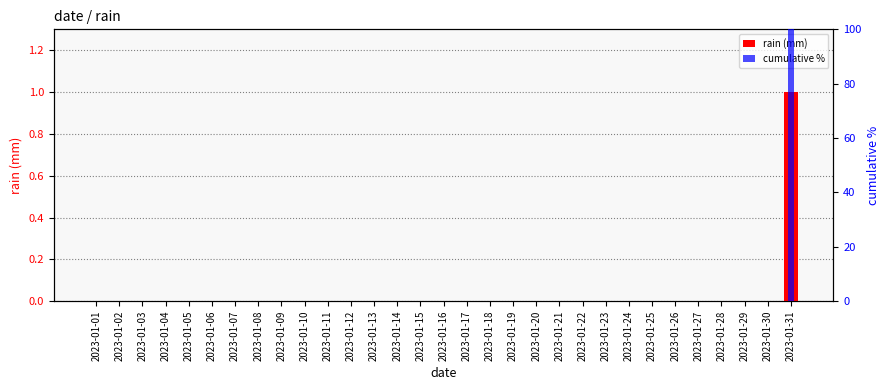

Rank the series by their maximum value, from highest to lowest.

cumulative %, rain (mm)